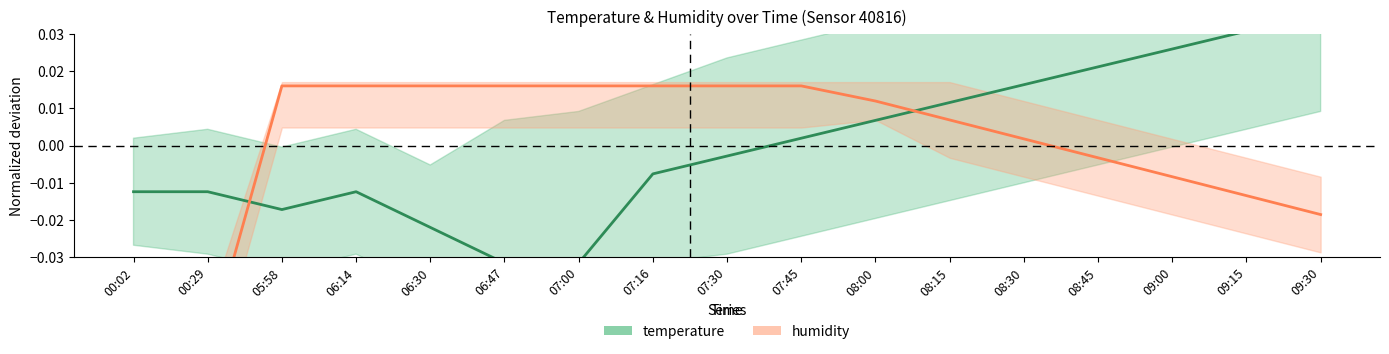

Between 07:00 and 07:45, which is larger?

07:45